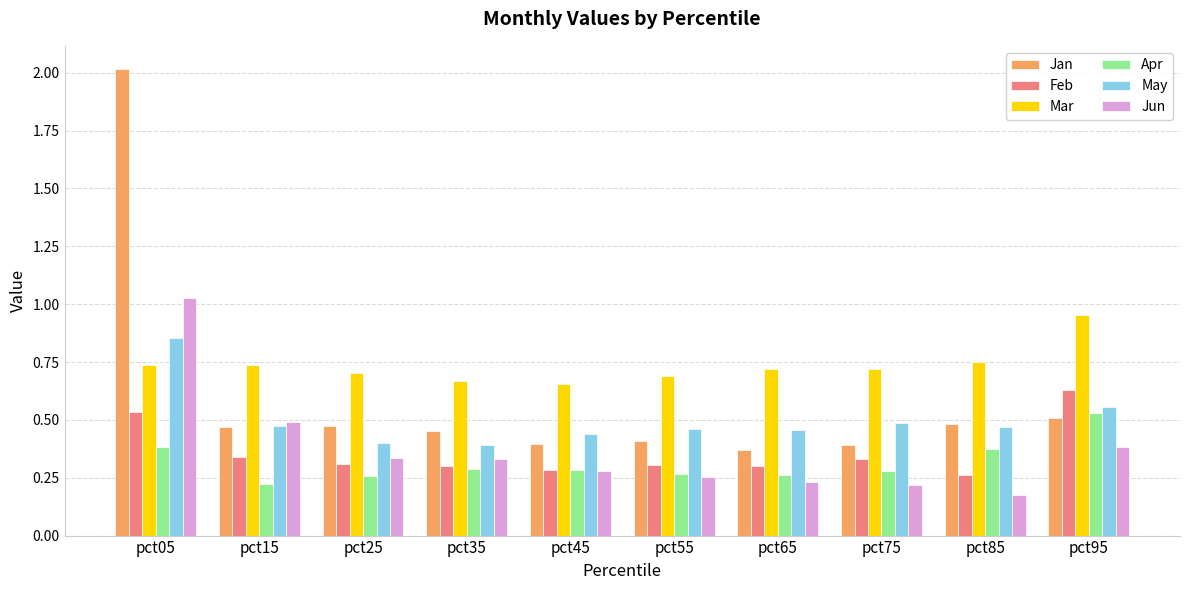

Which series has the largest total across all categories?

Mar